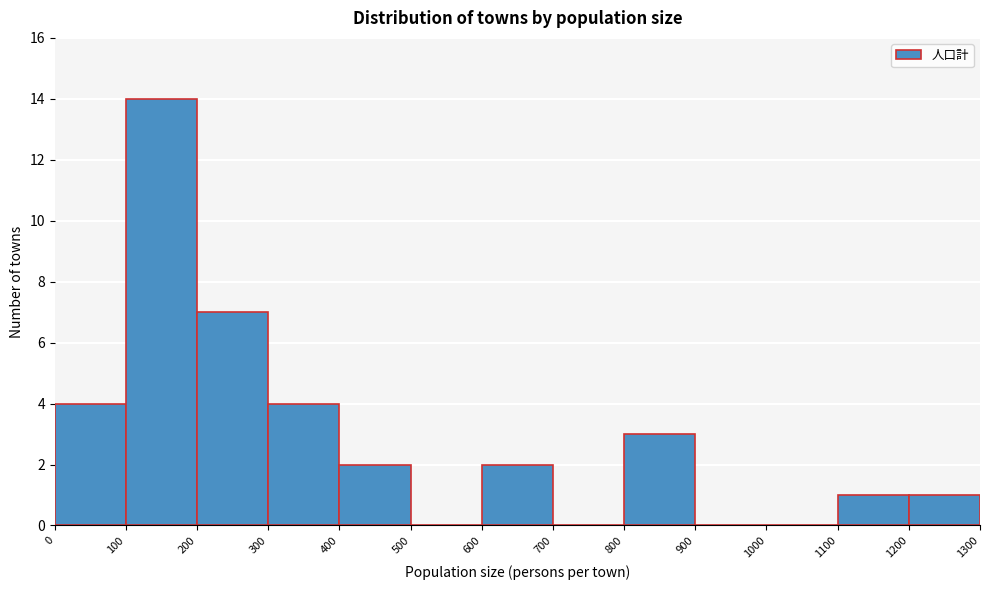

How tall is the bar that spans 200 to 300 on the x-axis? The values are not printed on the chart, so give them approximately, as read against the axis.

7